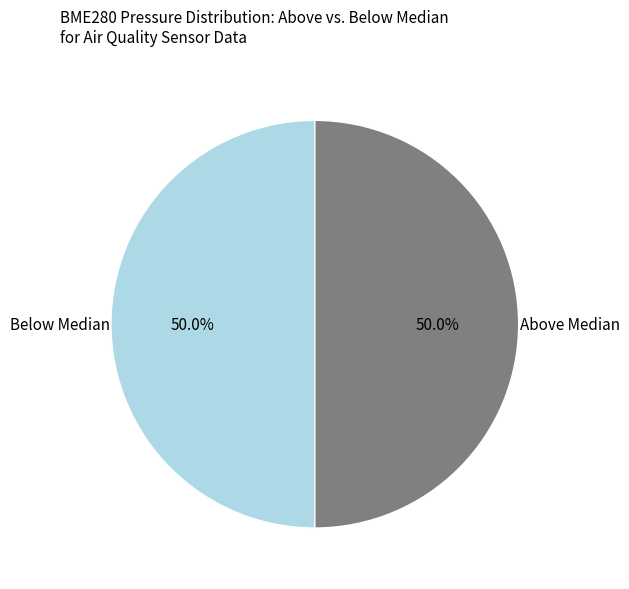

Combined, what portion of the pie is Below Median and Above Median?

100.0%